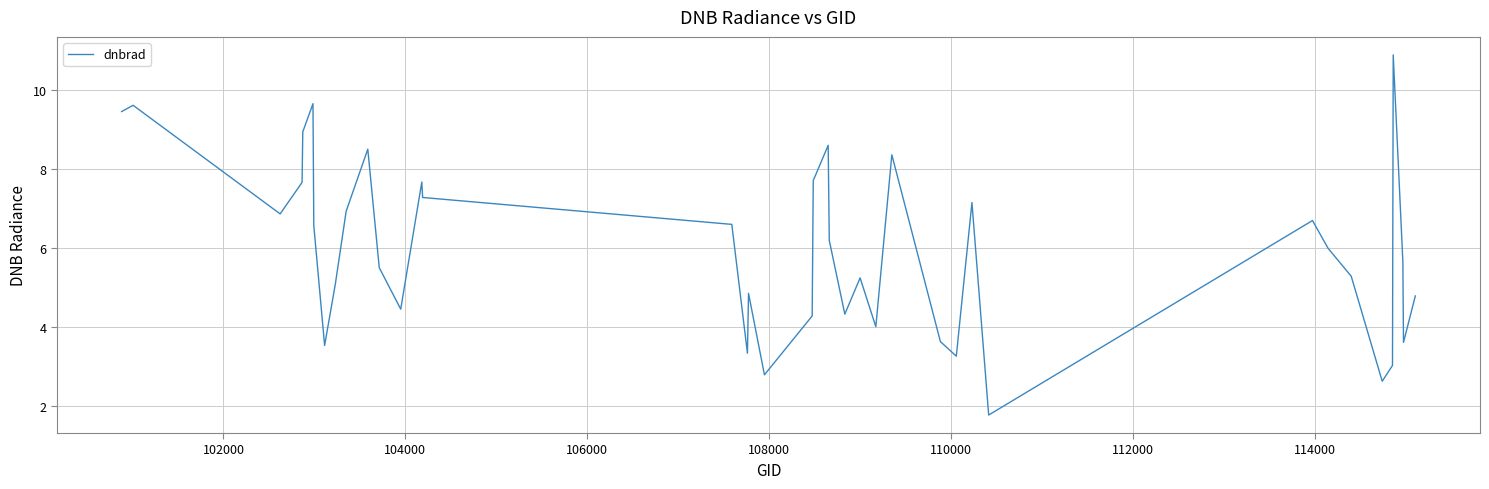

What is the maximum value shown in the chart?

10.9